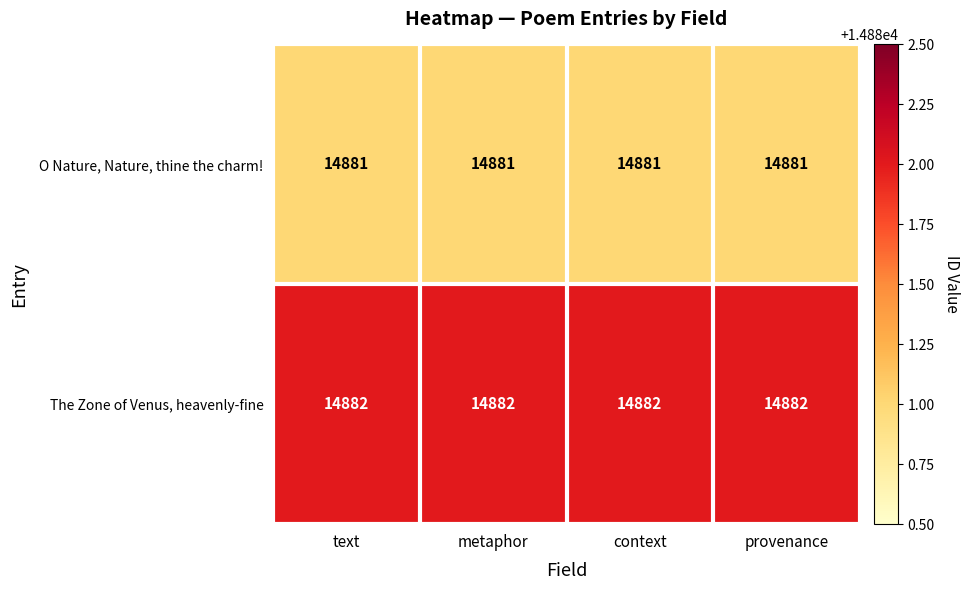

What is the sum of all The Zone of Venus, heavenly-fine values?

59528